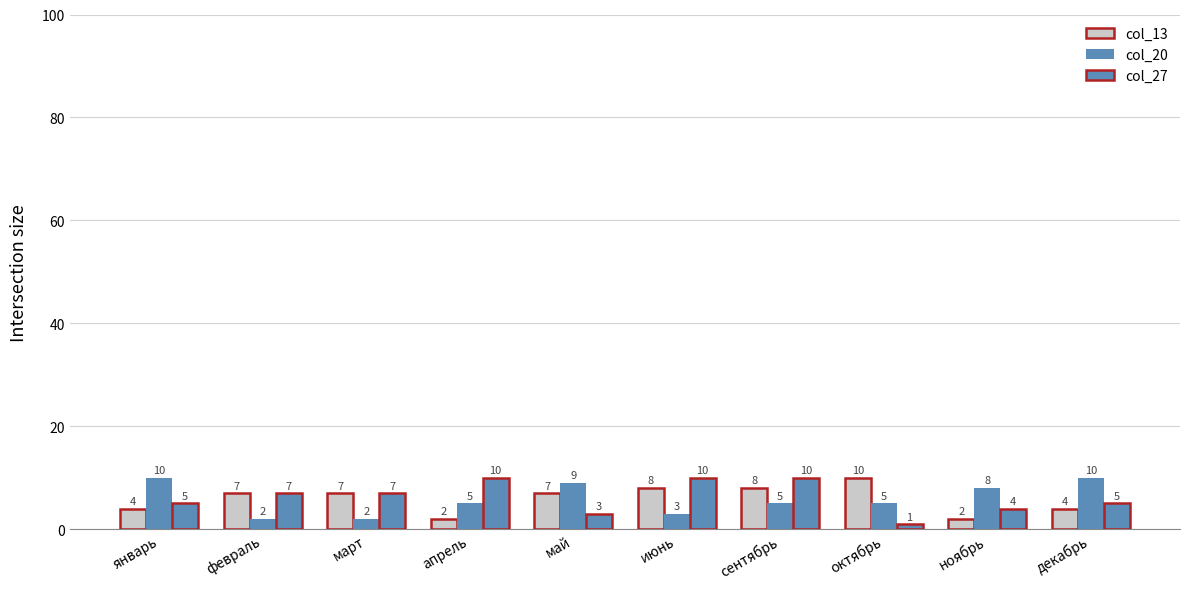

At how many categories does at least one series exceed 1?

10